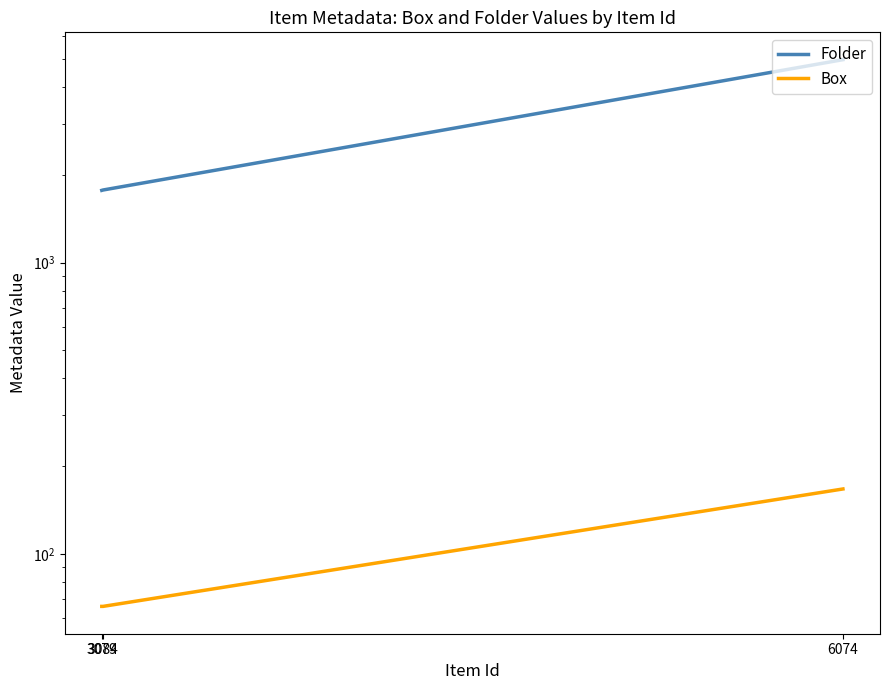

The value of Box at 6074 is 167. True or false?

True